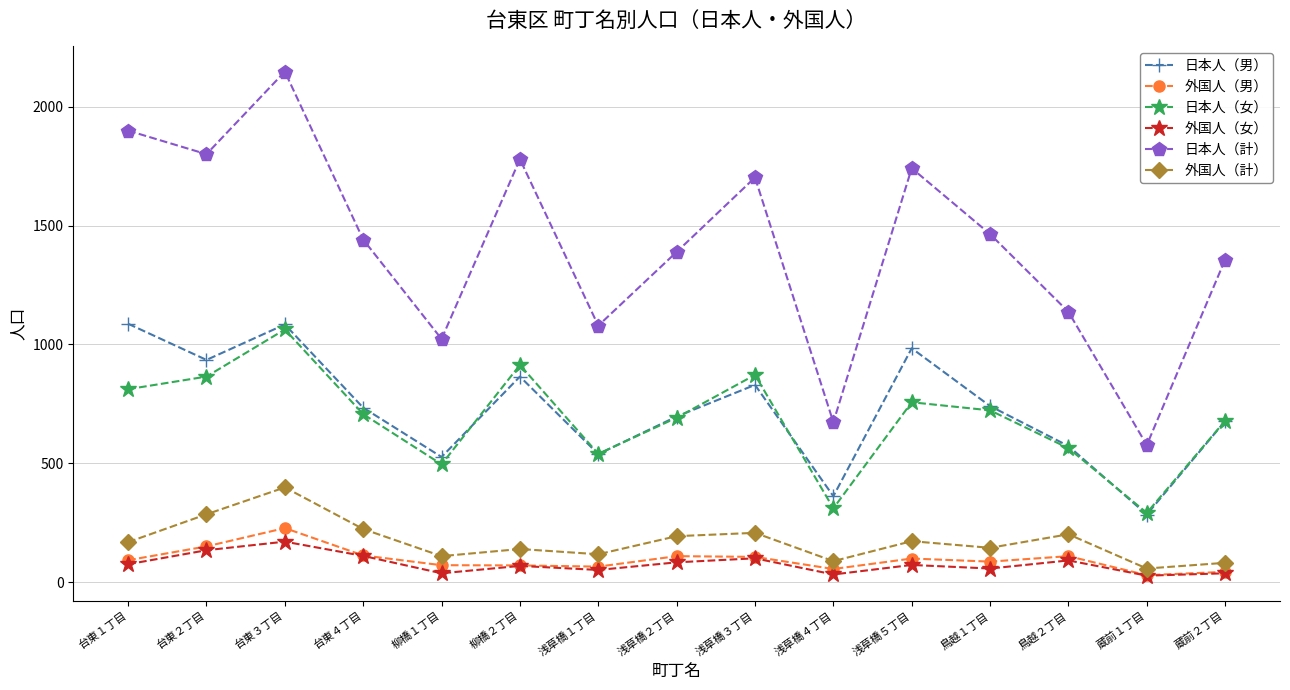

Which category has the highest value in the 外国人（男） series?

台東３丁目